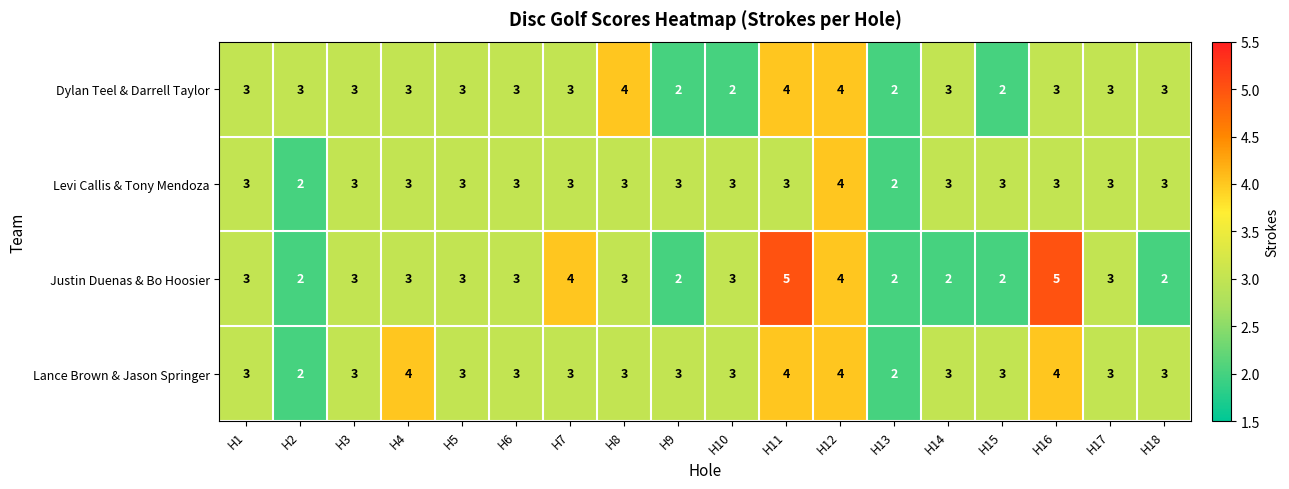

The Dylan Teel & Darrell Taylor series shows 4 at H11. True or false?

True